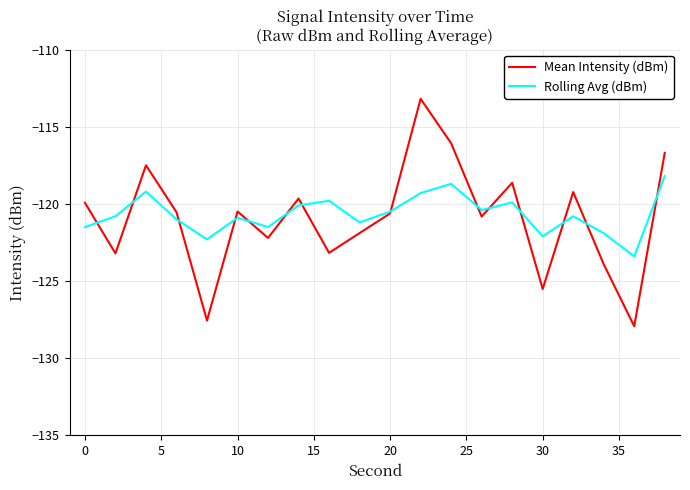

What is the highest value of the Mean Intensity (dBm) series?

-113.2